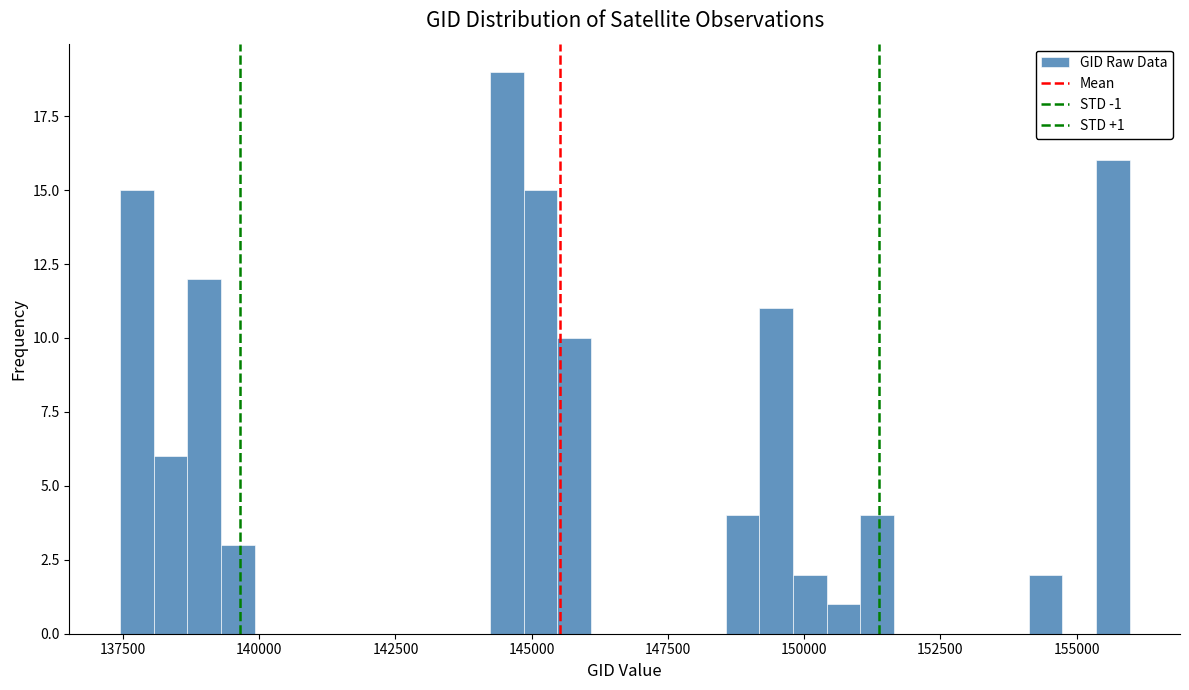

Read against the x-axis, roughly where is the centre of the tallest bar?

144500